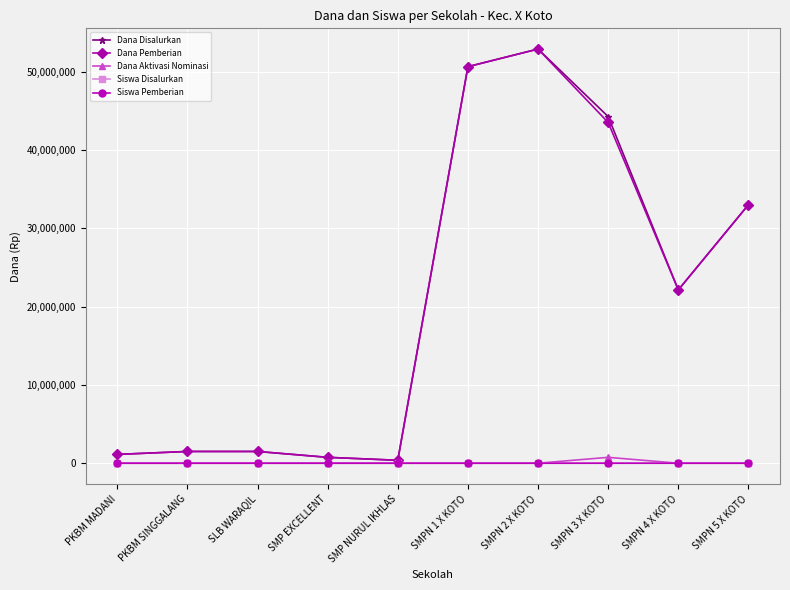

Between SLB WARAQIL and SMPN 3 X KOTO, which series saw the biggest shift?

Dana Disalurkan